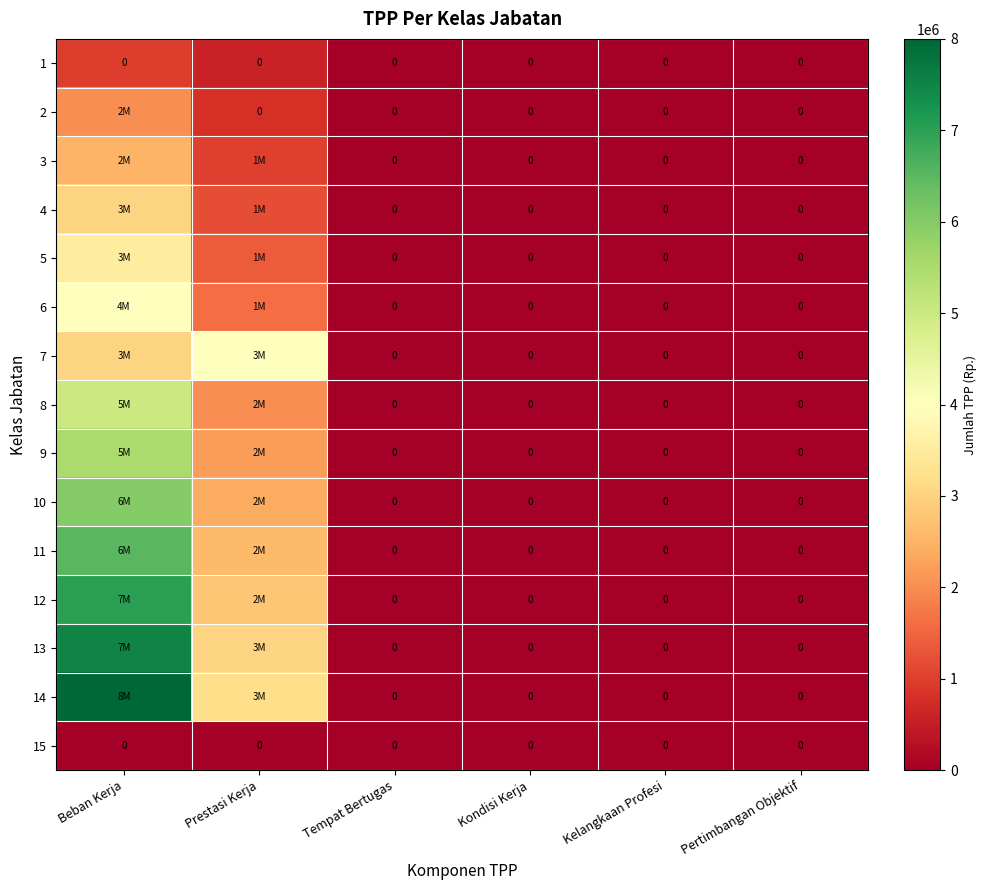

Which category has the lowest value in the 15 series?

Beban Kerja